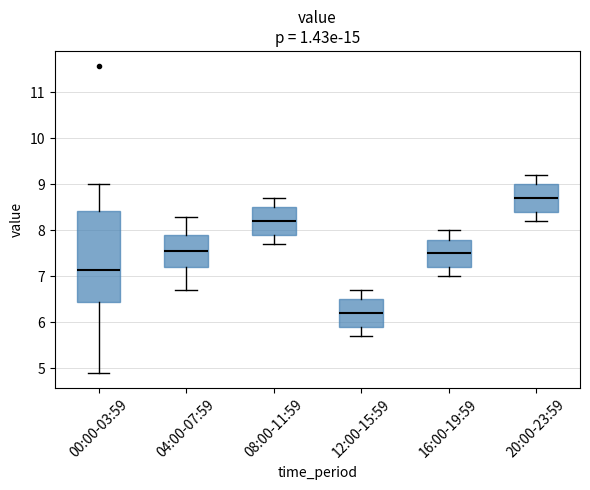

Where does the upper whisker of the box for 16:00-19:59 end on the y-axis? The values are not printed on the chart, so give them approximately, as read against the axis.

8.0